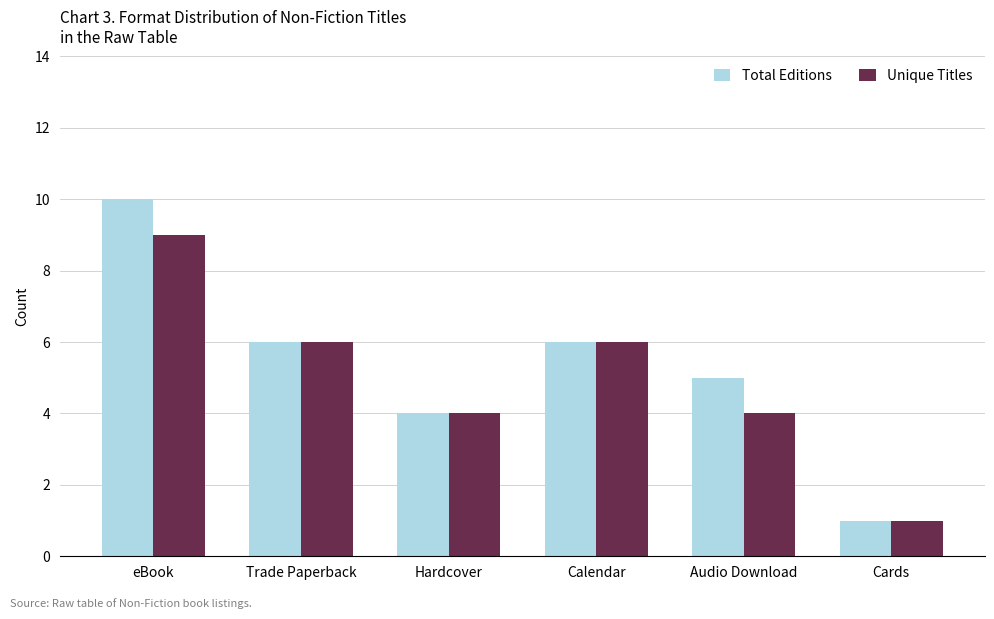

What is the label of the 3rd bar from the right?

Calendar